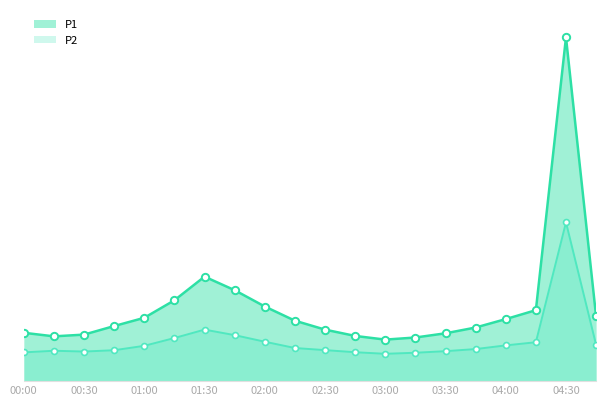

At how many categories does at least one series exceed 55?

1